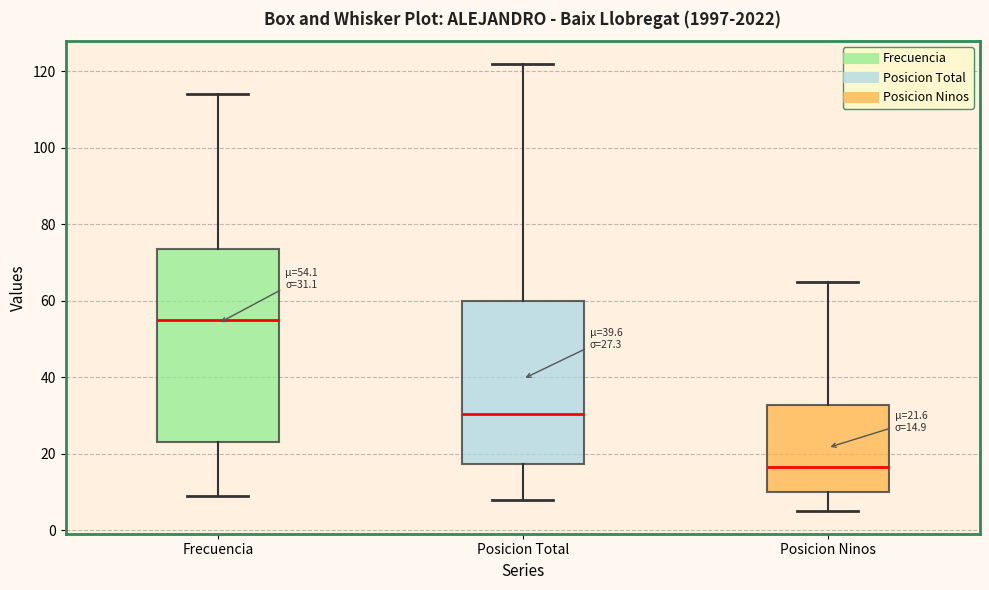

Comparing the boxes themselves (not the whiskers), which one is the tallest?

Frecuencia